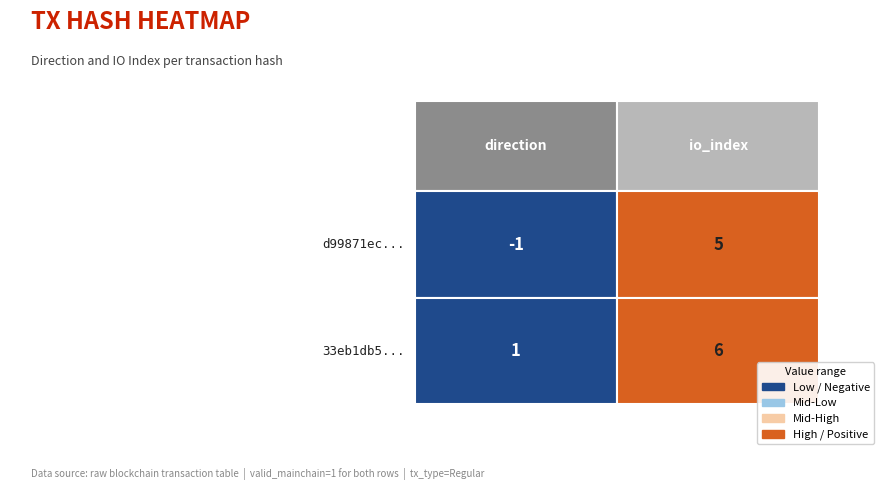

Is it true that d99871ecae3f6b365c09daca37b4c6453aa82a5 equals -1 at 0?

True